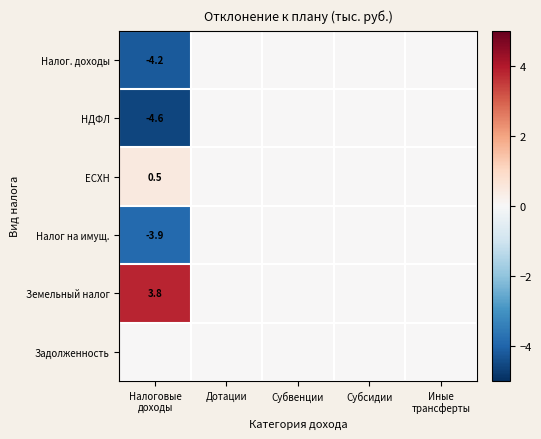

Which series changed the most between Налоговые доходы and Субсидии?

НДФЛ